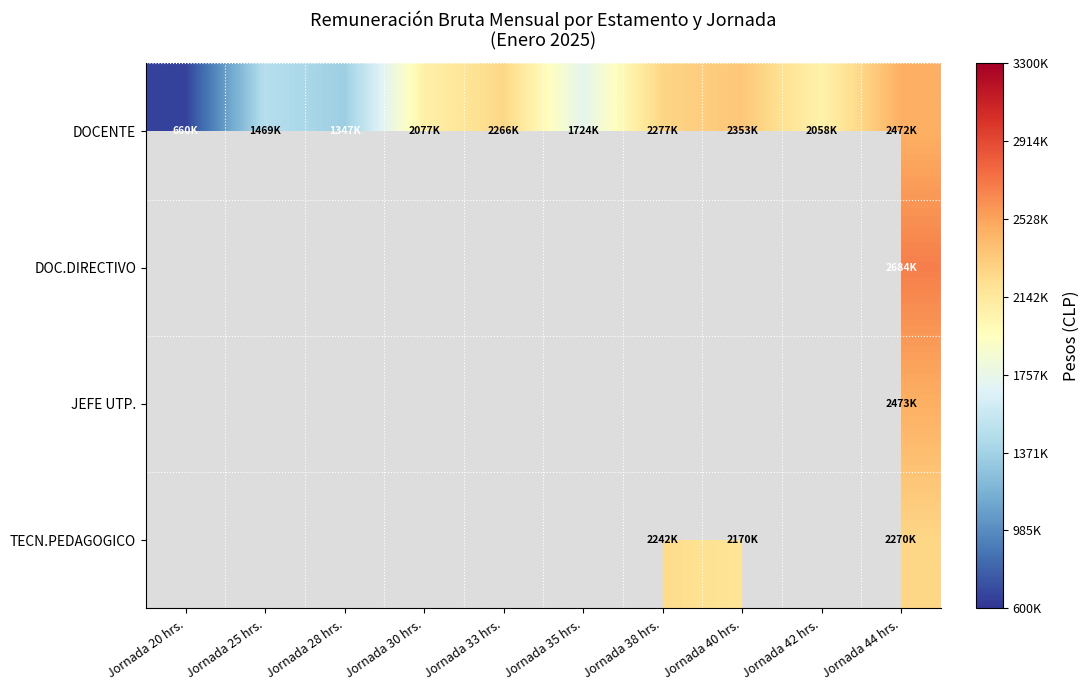

What is the minimum value shown in the chart?

660084.0